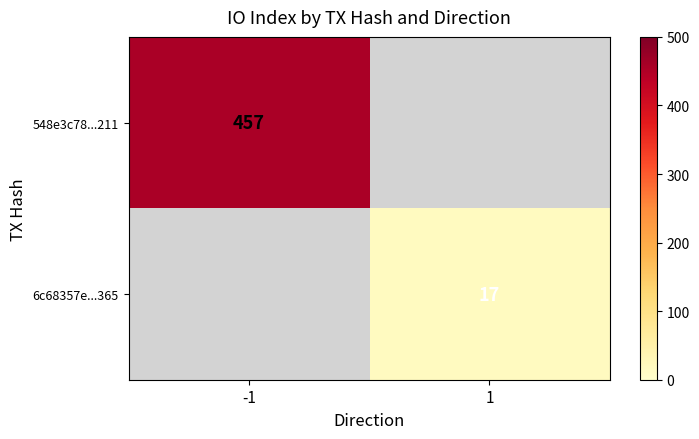

What is the smallest value displayed?

17.0